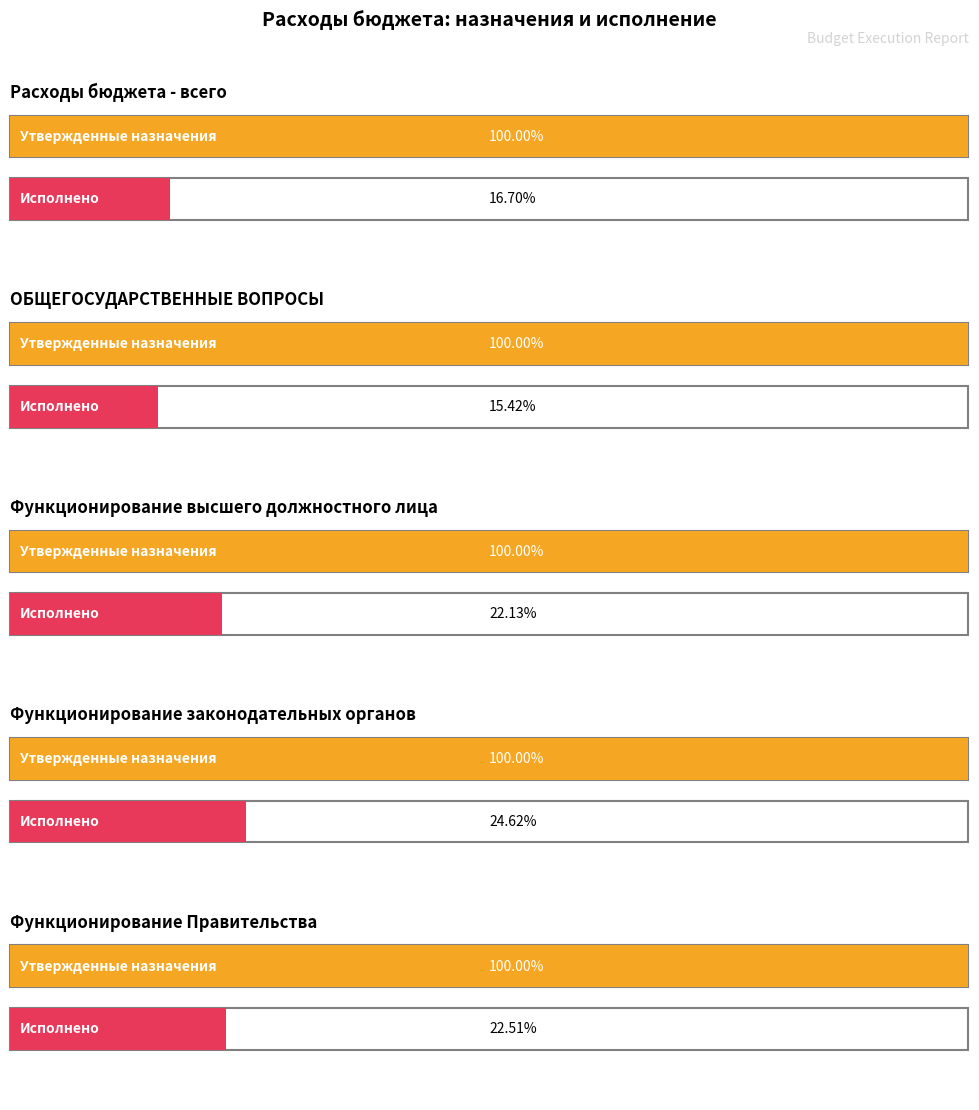

At how many categories does at least one series exceed 863530982?

1